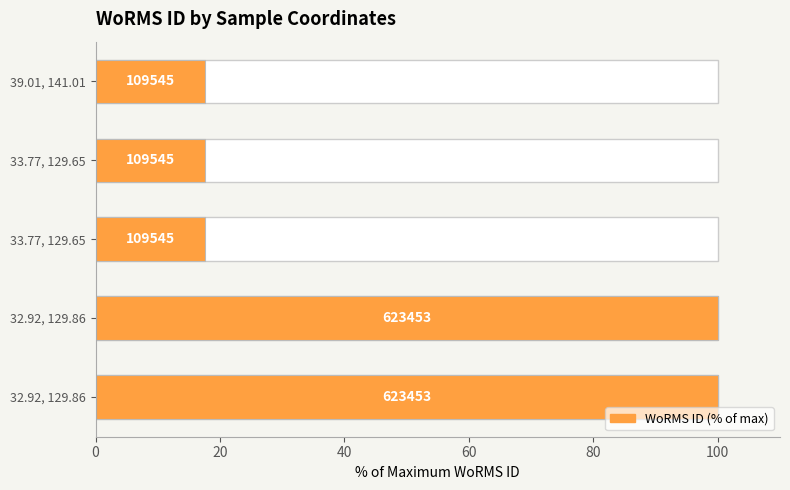

Count the number of data series in this chart.

1